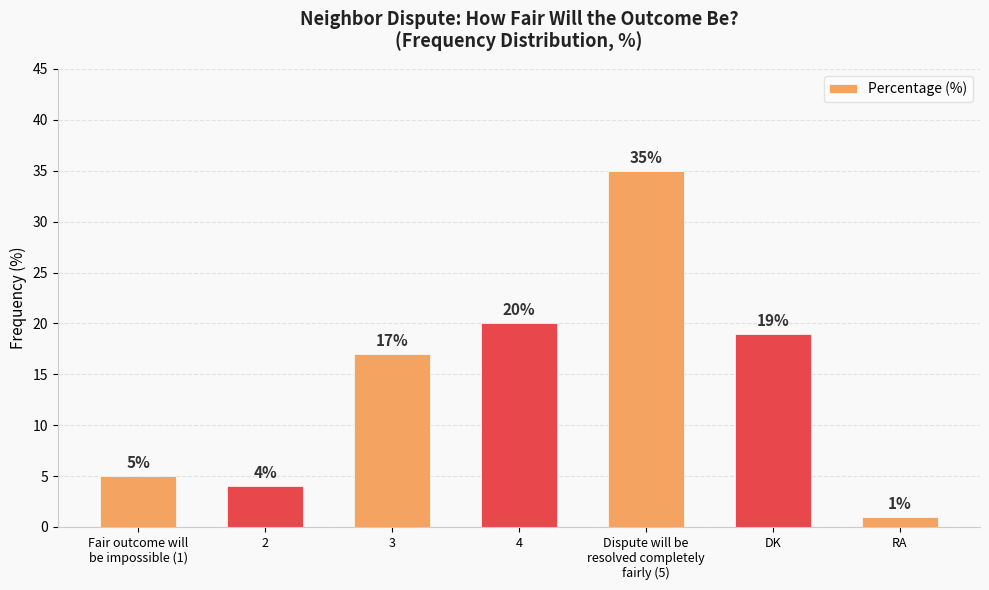

Reading left to right, list all the values displayed in this chart.

Fair outcome will
be impossible (1)=5	2=4	3=17	4=20	Dispute will be
resolved completely
fairly (5)=35	DK=19	RA=1